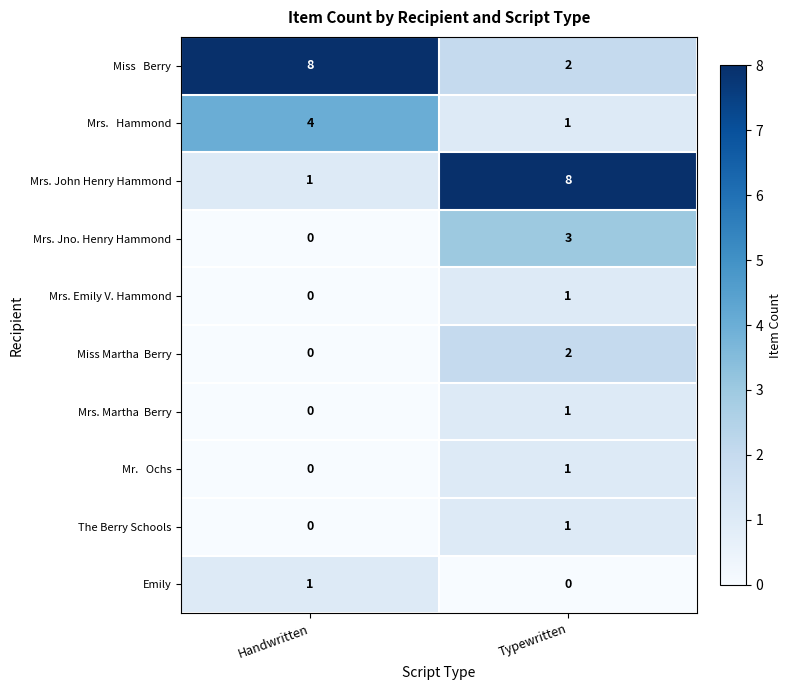

True or false: Mrs. Jno. Henry Hammond has a value of 4 at Typewritten.

False